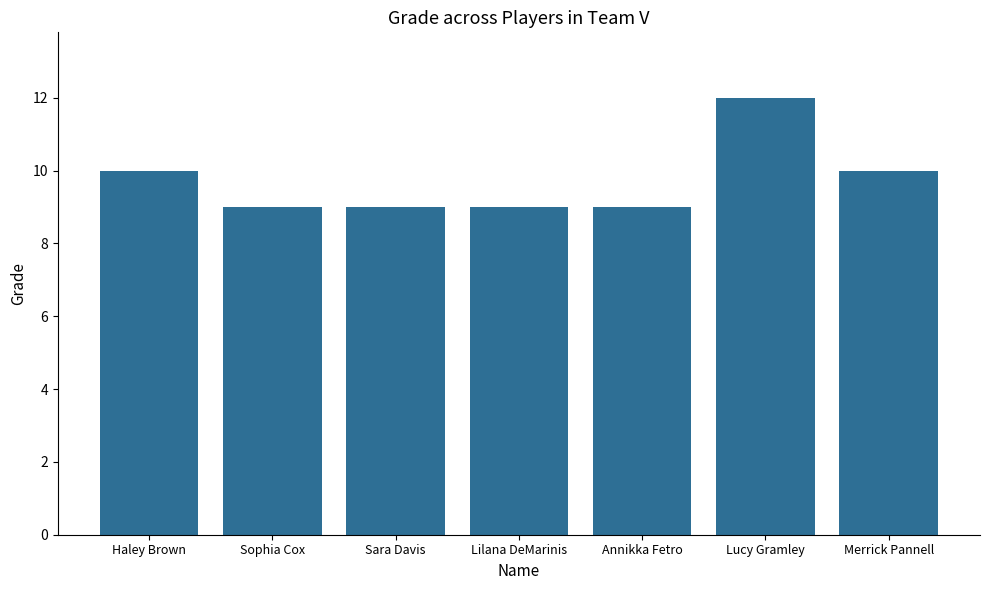

How many categories are shown in the chart?

7